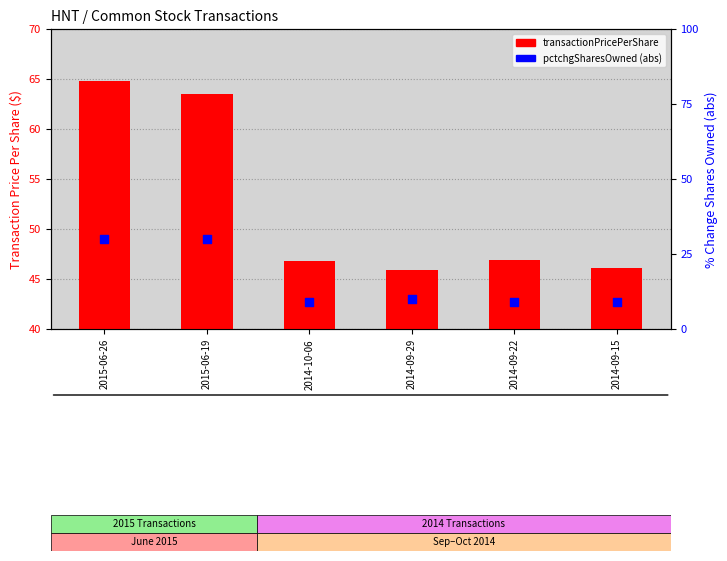

Which series has the largest Y range (max minus min)?

pctchgSharesOwned (abs)